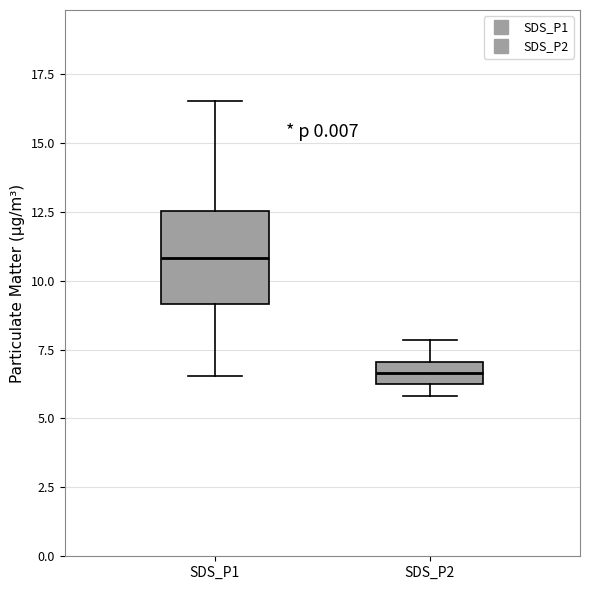

Where does the median line of the box for SDS_P2 sit on the y-axis? The values are not printed on the chart, so give them approximately, as read against the axis.

6.5